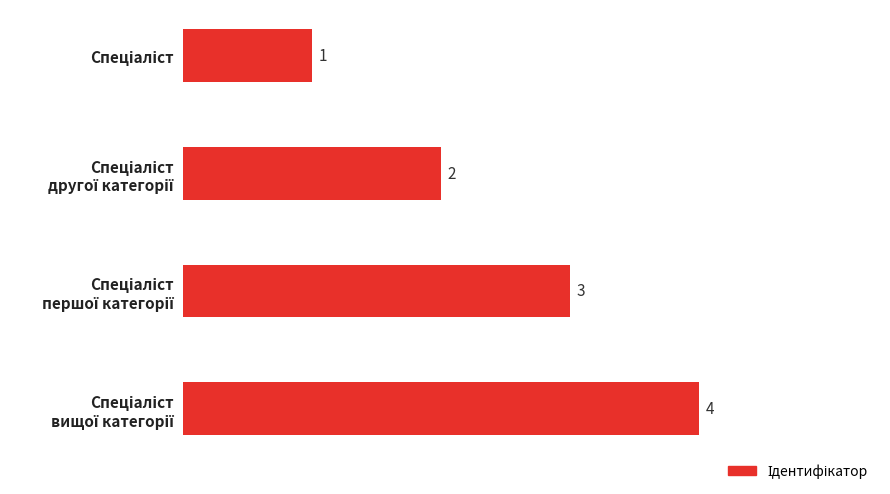

What is the greatest value displayed?

4